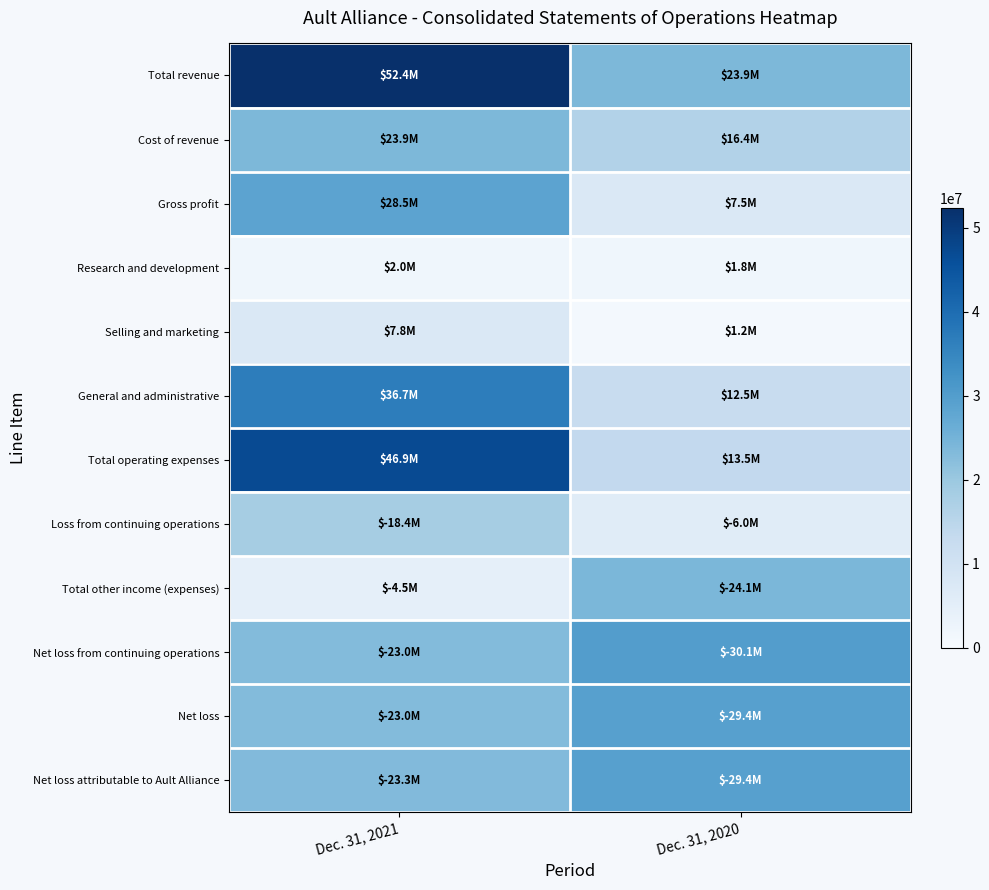

At which category is the sum across all series the highest?

Dec. 31, 2021